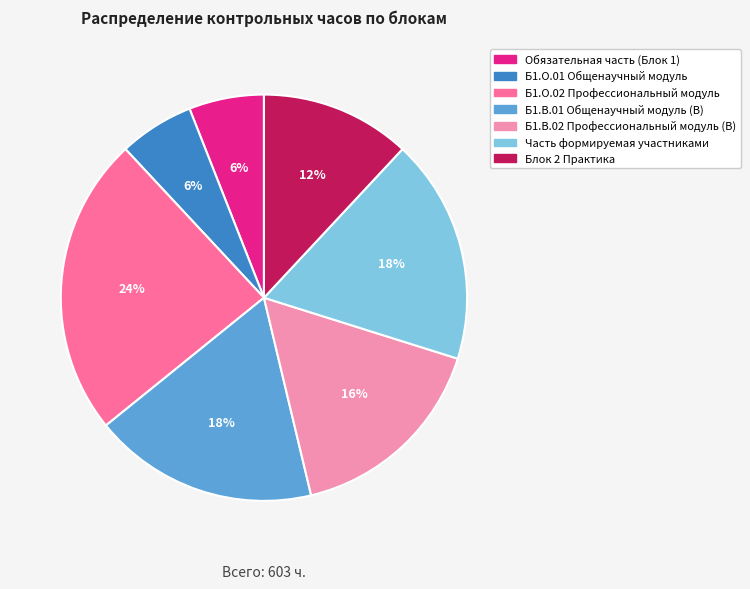

Is there a majority slice in this chart?

No